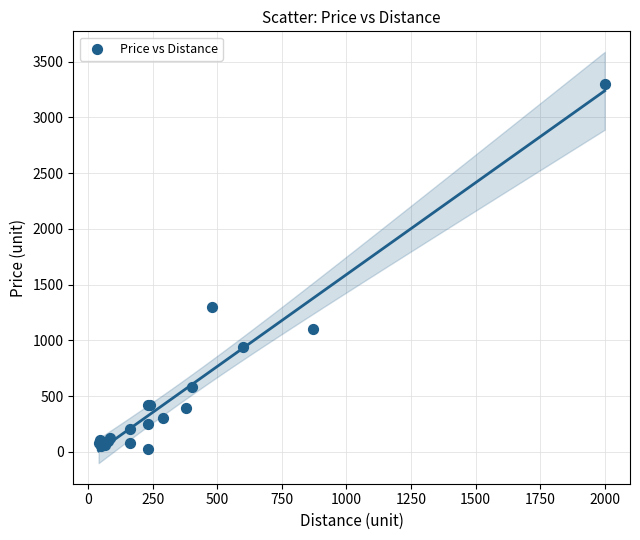

What Y value in the scatter plot is closest to 1662?

1300